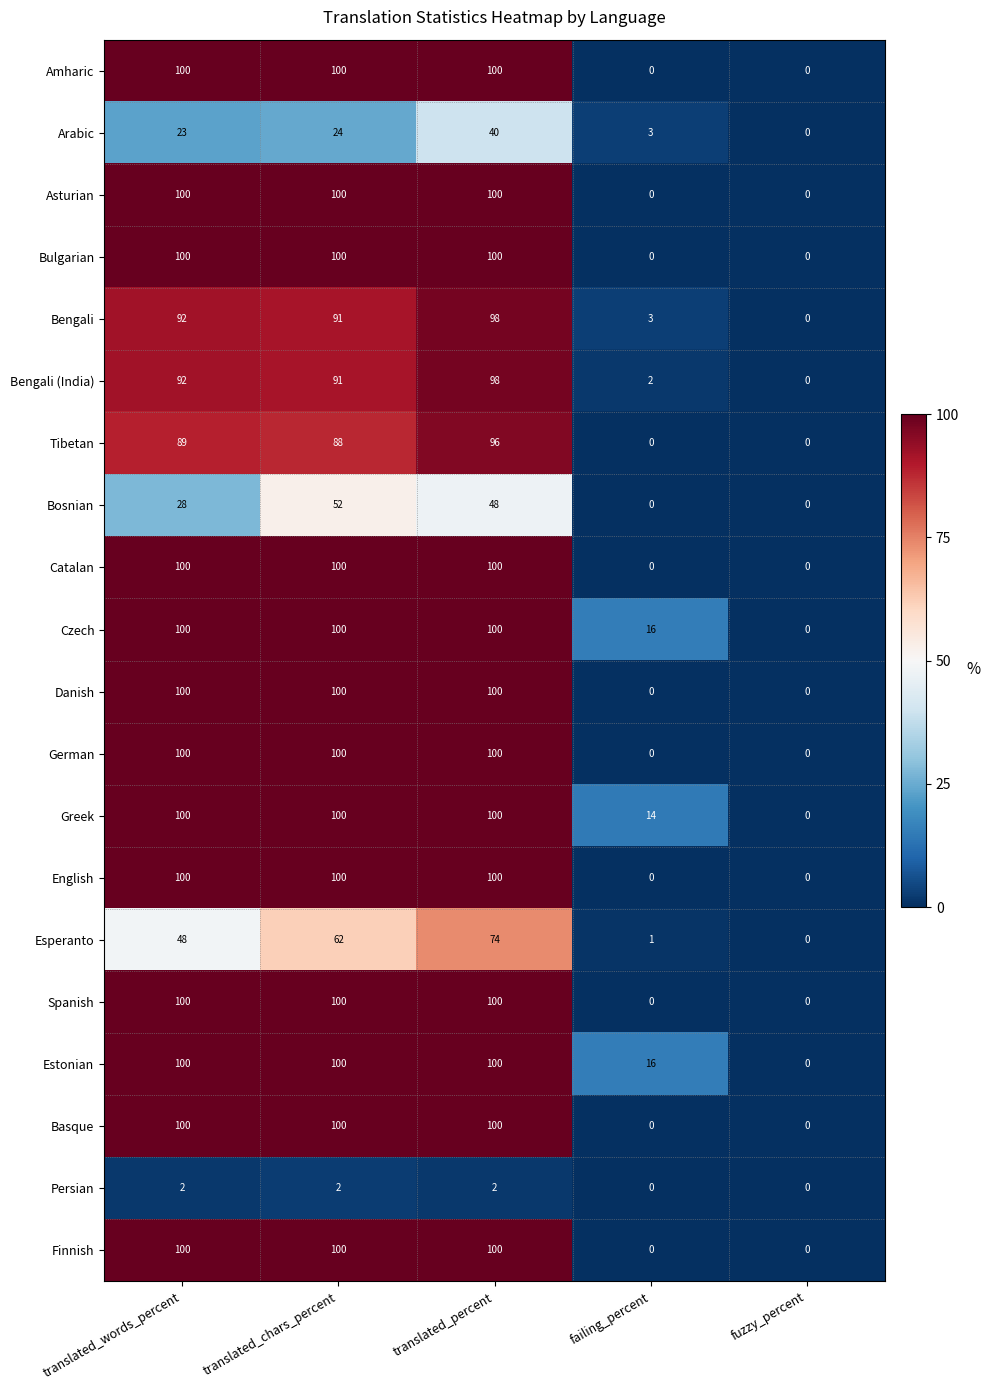

What value does the German series have at translated_percent?

100